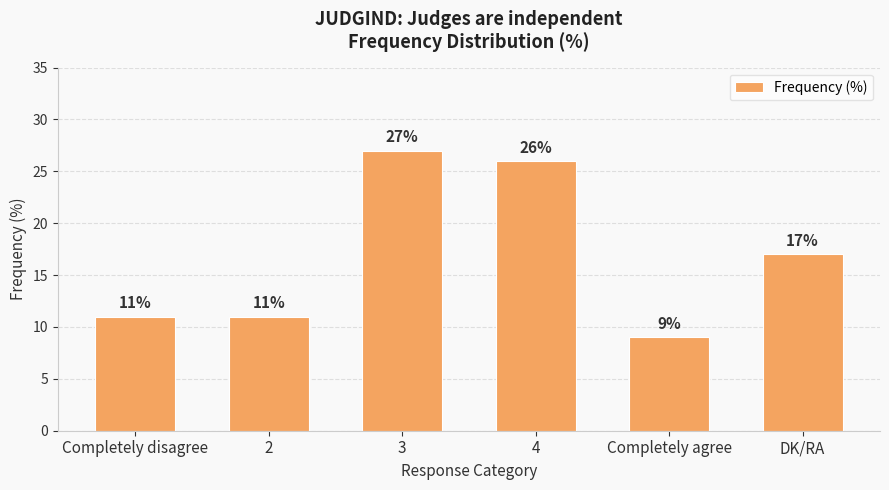

What is the minimum value shown in the chart?

9